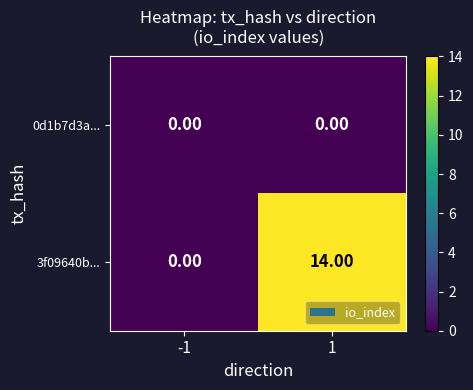

Which series has the largest range (max minus min)?

3f09640b...